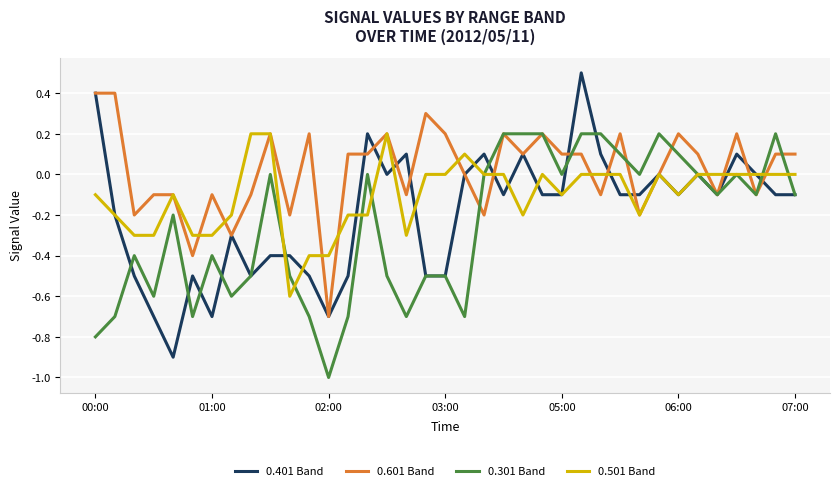

Rank the series by their average value, from lowest to highest.

0.301 Band, 0.401 Band, 0.501 Band, 0.601 Band